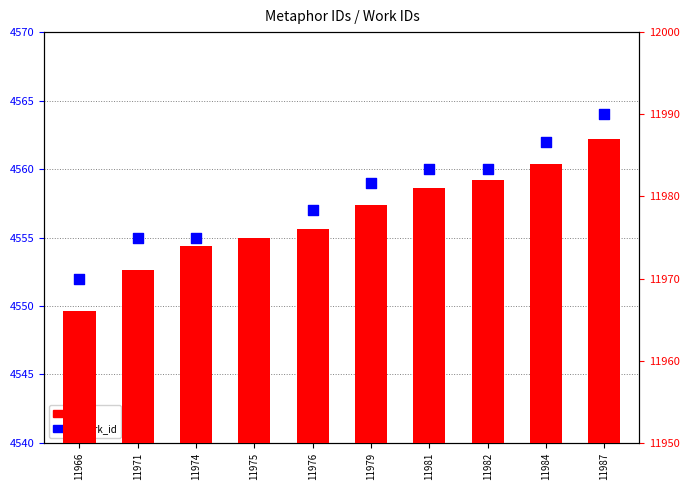

What is the total value across all series at 11984?

16546